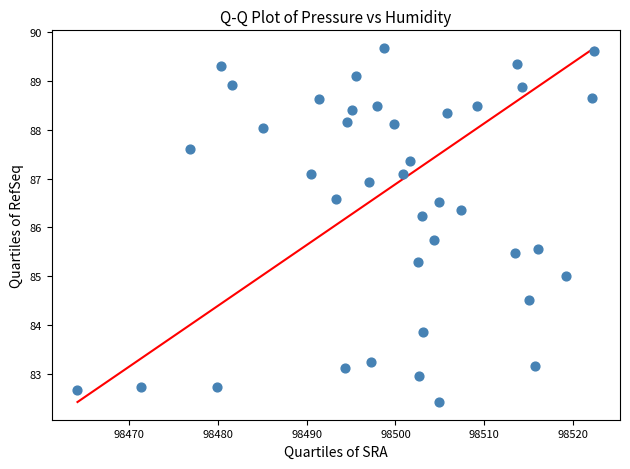

What is the range of X values (max minus min)?

58.2